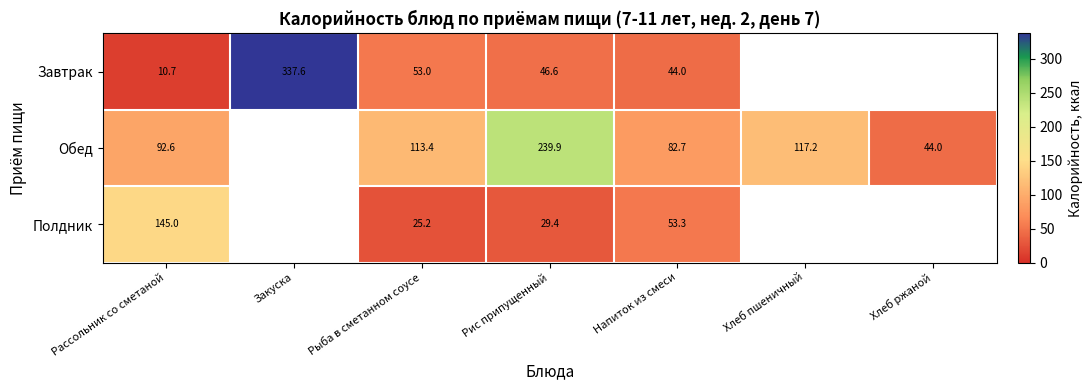

The value of Обед at Напиток из смеси is 112.0. True or false?

False